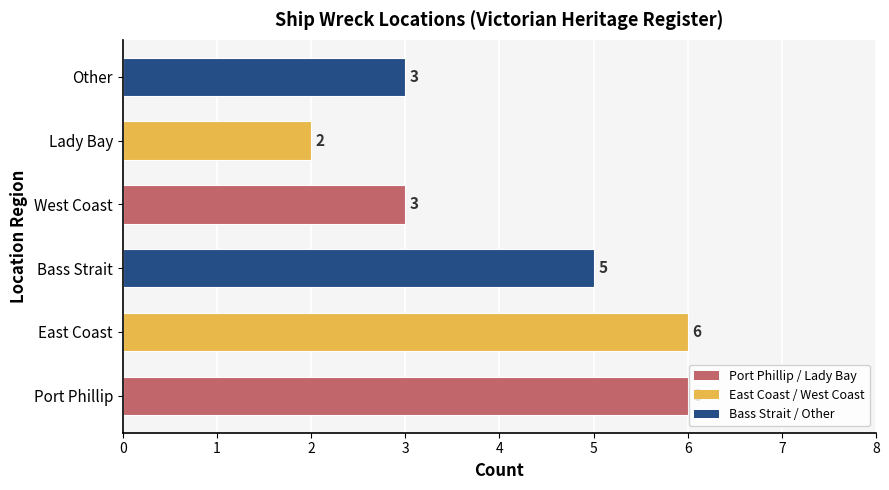

Is it true that the value at Lady Bay is 2?

True